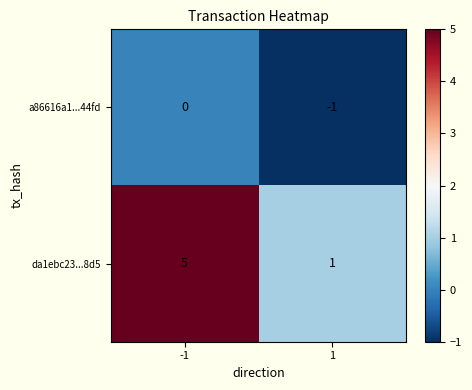

Which series has the widest spread of values?

da1ebc23...8d5